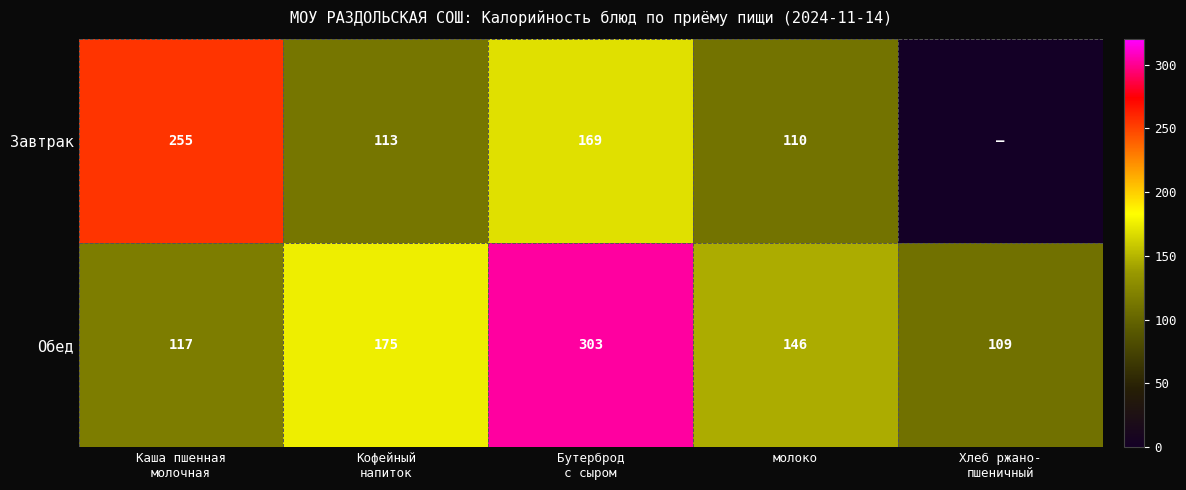

What is the sum of all Обед values?

850